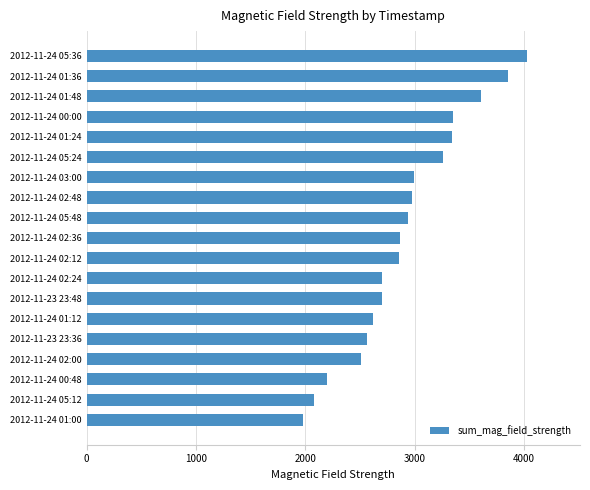

What is the change in value from 2012-11-24 05:12 to 2012-11-24 02:48?

+895.5